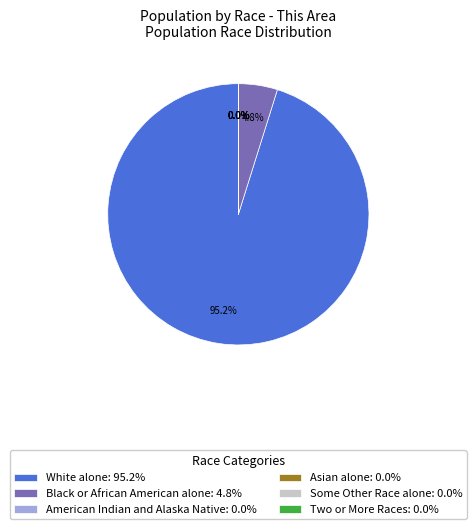

Which slice is the largest?

White alone: 95.2%